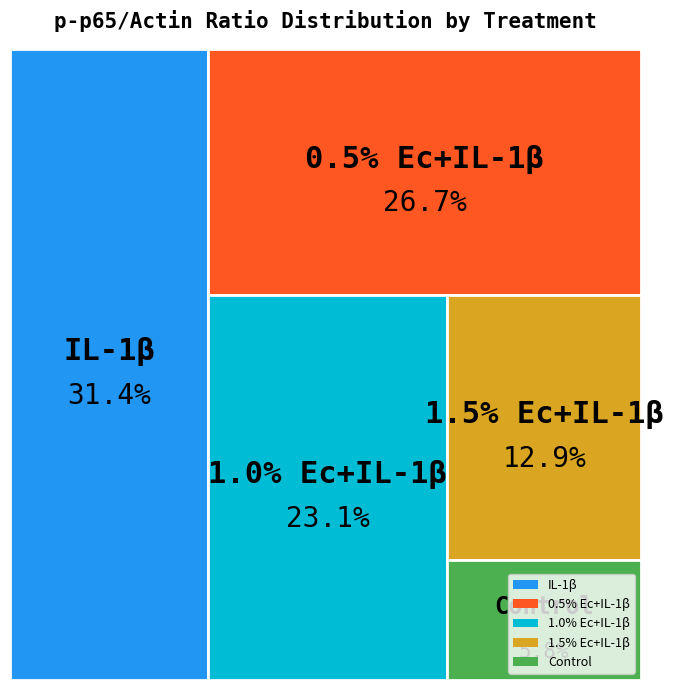

At 1.0% Ec+IL-1β, list the series in order from smallest to largest.

Control, 1.5% Ec+IL-1β, 1.0% Ec+IL-1β, 0.5% Ec+IL-1β, IL-1β